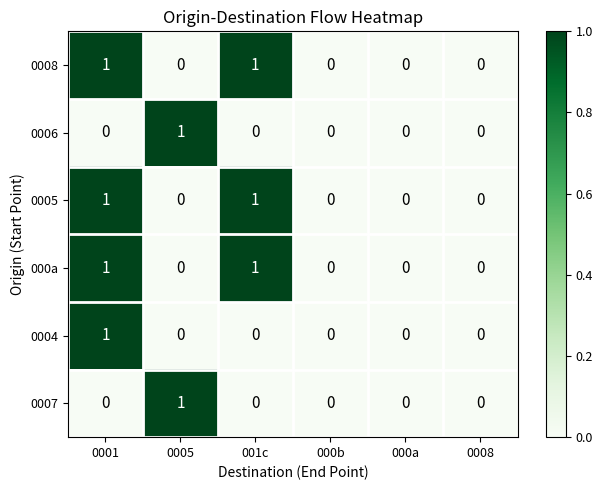

What is the total value across all series at 0001?

4